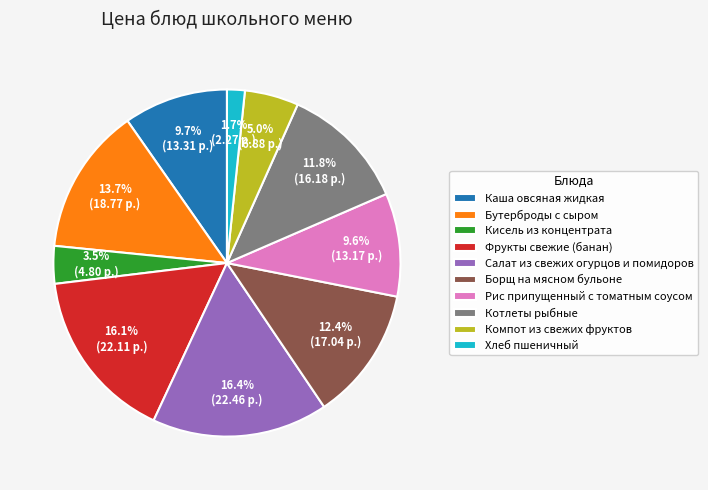

To the nearest percent, what is the difference between the largest and smallest slice percentages?

15%